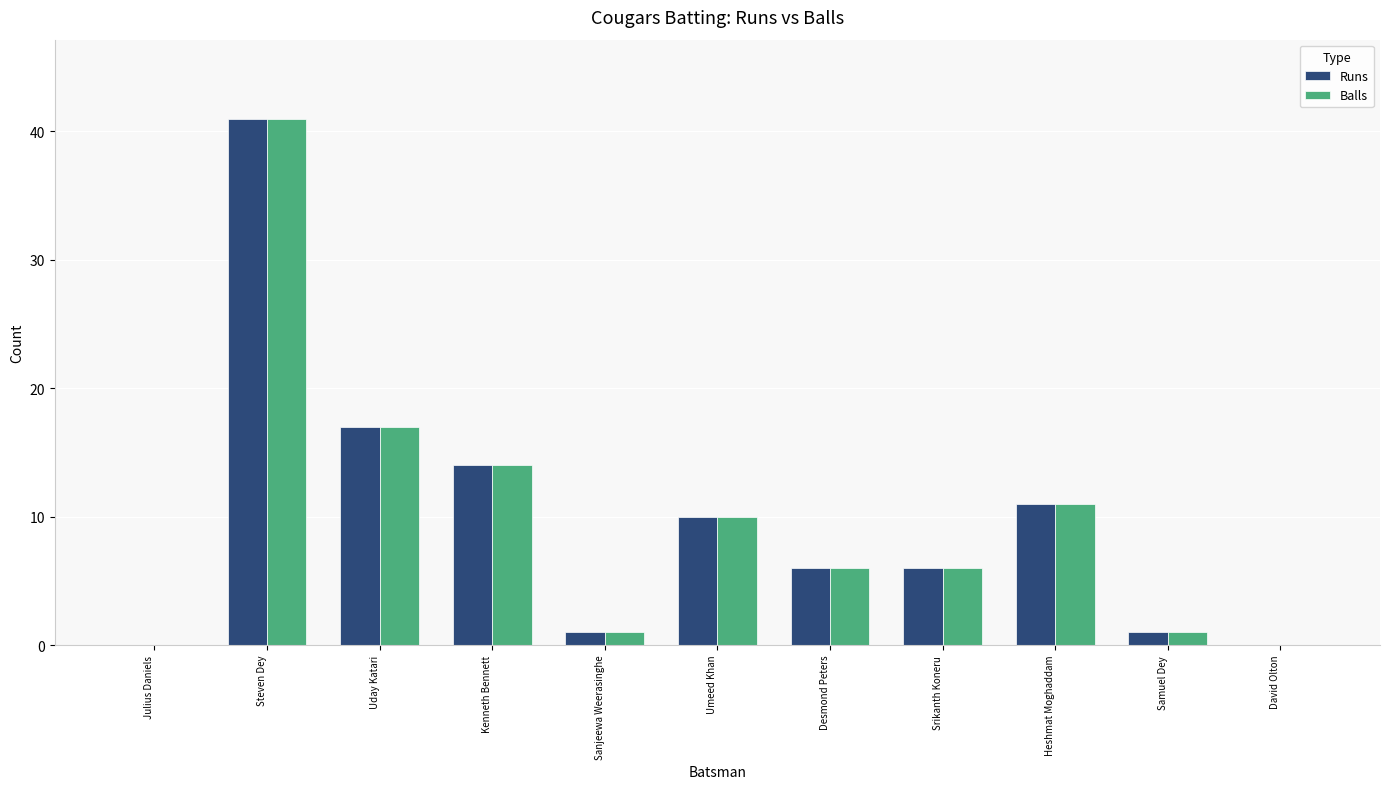

True or false: Balls has a value of 11 at Heshmat Moghaddam.

True